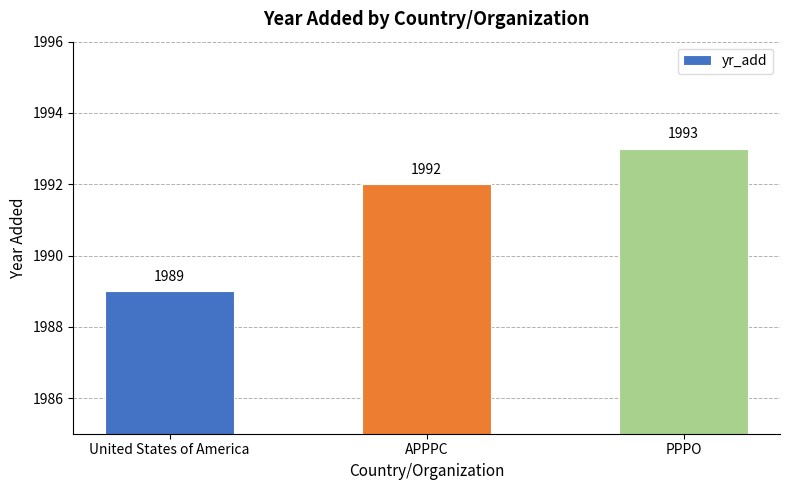

Reading left to right, extract all data points from this chart.

1989	1992	1993